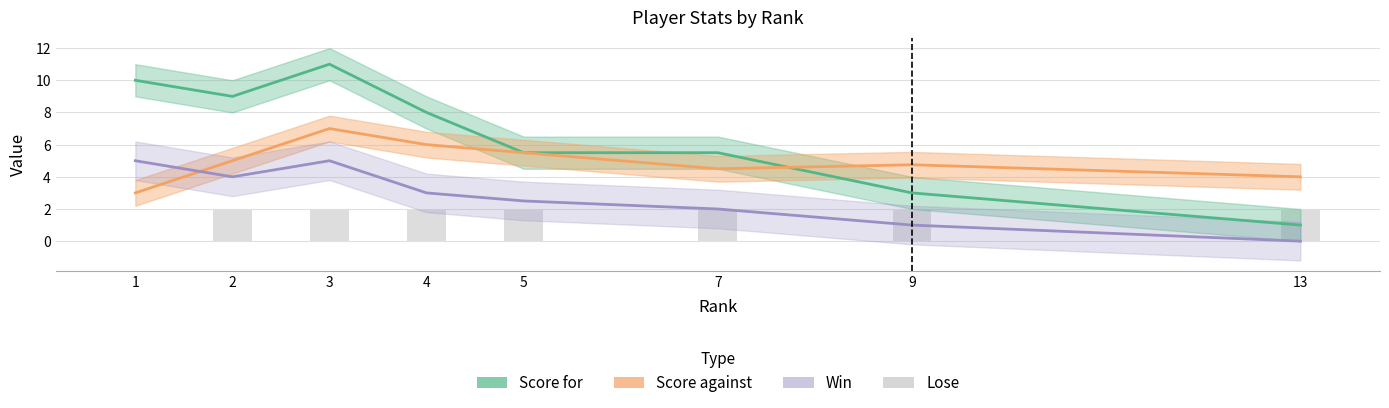

Is it true that the value at 7 is 2?

True